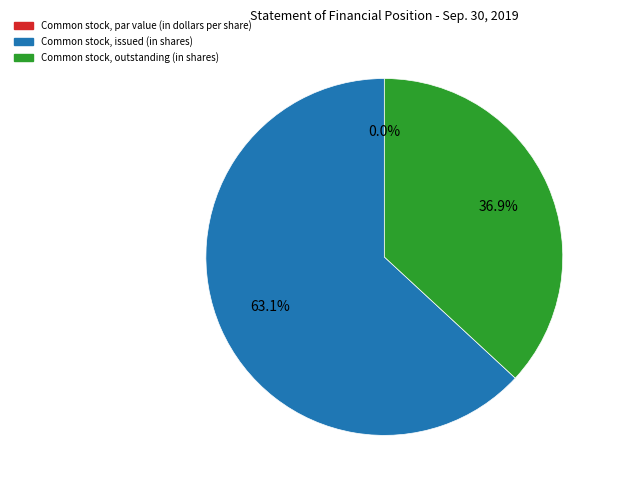

What is the ratio of the value at Common stock, issued (in shares) to the value at Common stock, outstanding (in shares)?

1.7